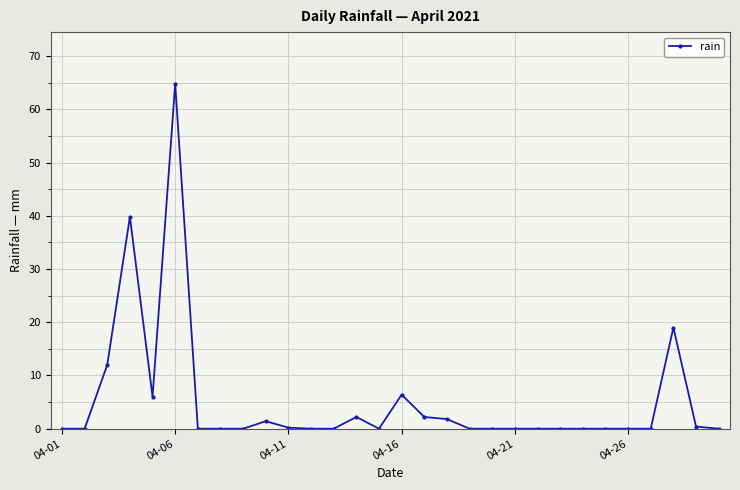

Count the number of categories in the chart.

30